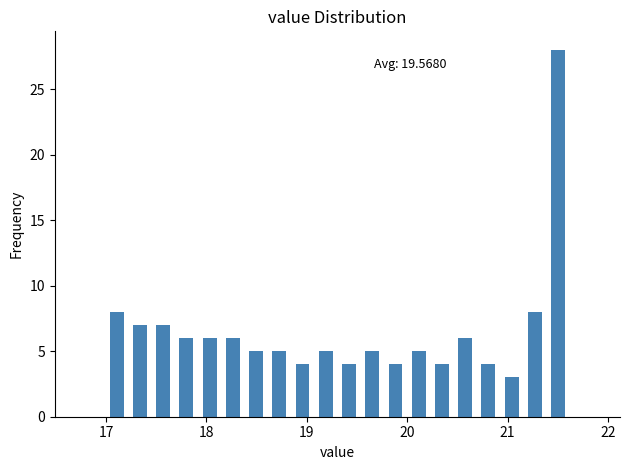

Around what value on the x-axis is the tallest bar? Give the approximate position of its centre, as read against the axis.

21.5